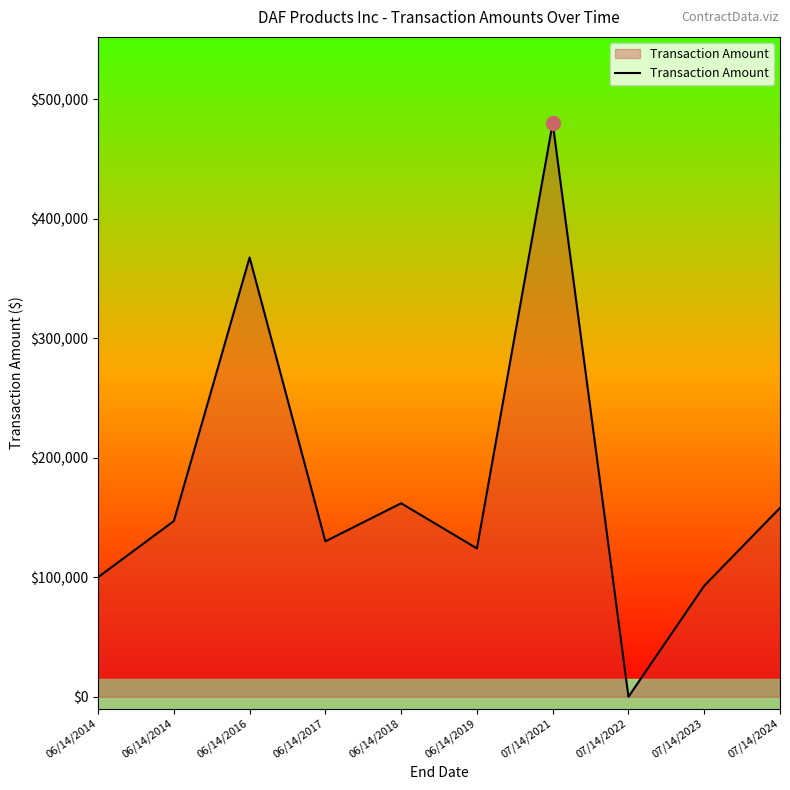

The value at 07/14/2023 is 136409.3. True or false?

False